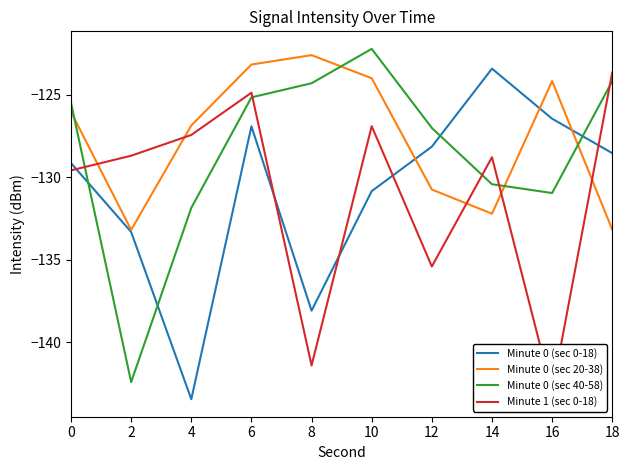

How many data points in Minute 1 (sec 0-18) are above -128?

4